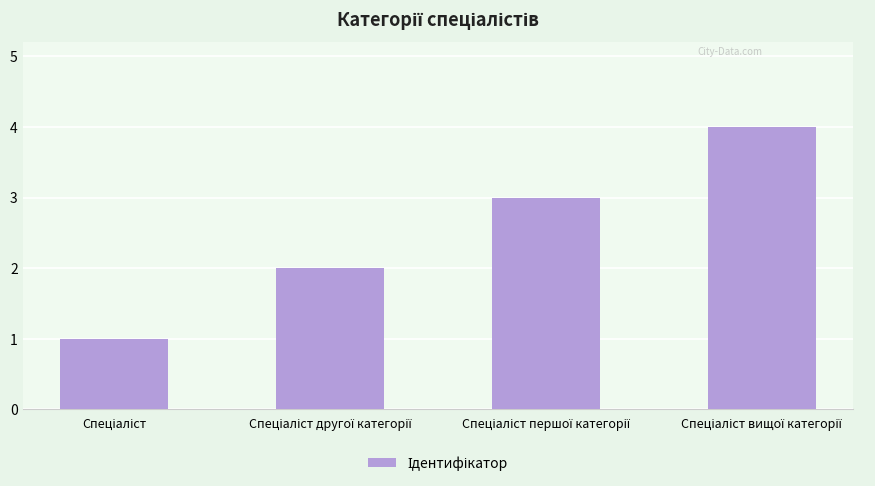

What is the sum of all values?

10